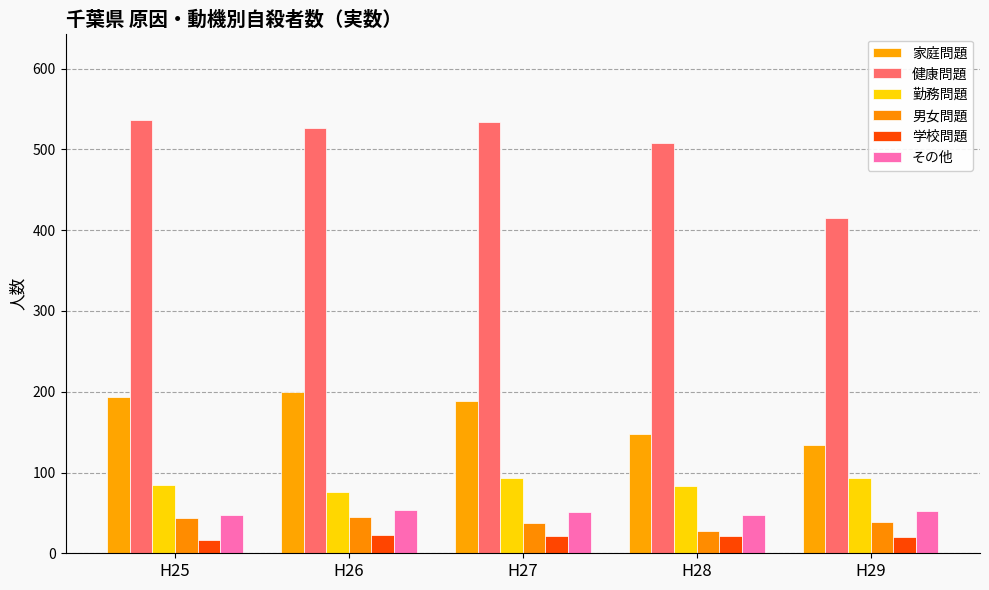

Which has a higher value, H29 or H27?

H27